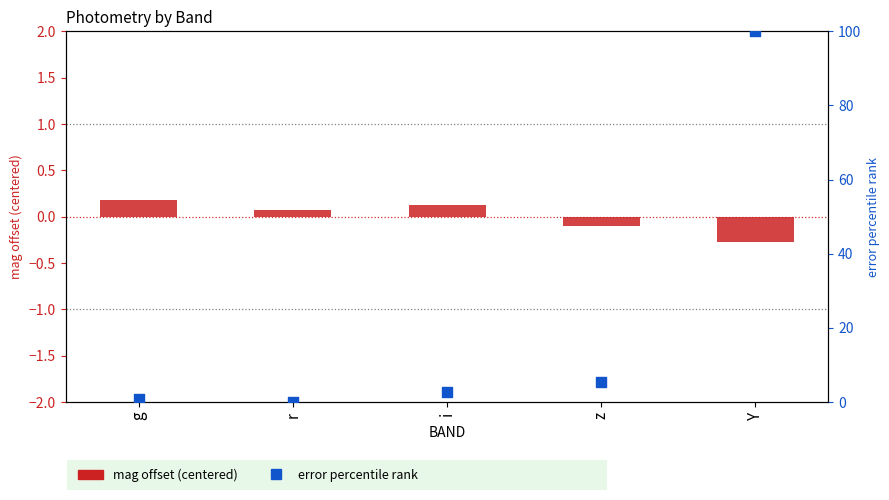

What is the total value across all series at z?

5.3